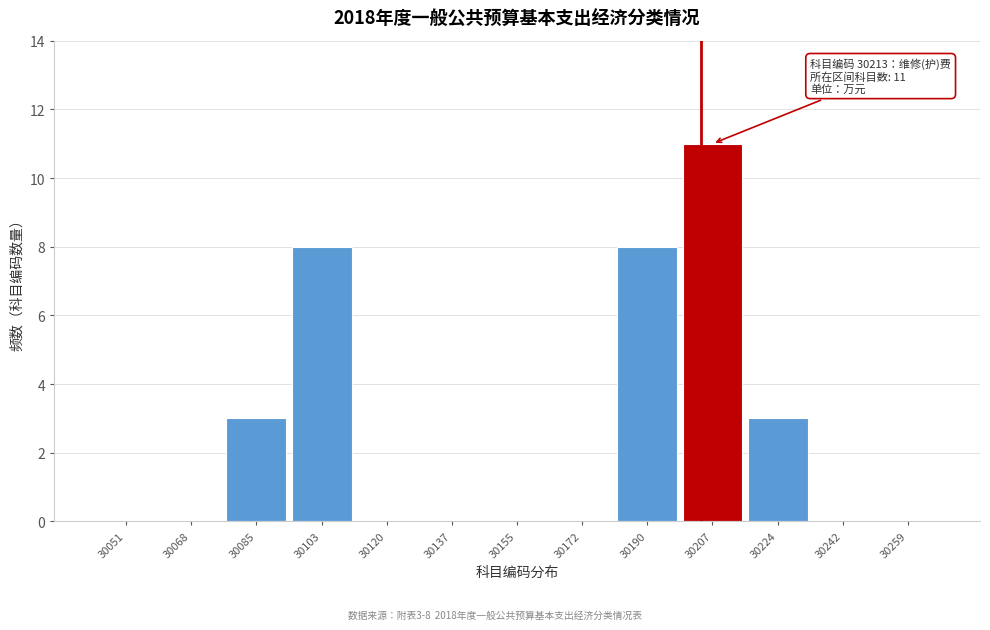

Reading left to right, extract all data points from this chart.

30051=0	30068=0	30085=3	30103=8	30120=0	30137=0	30155=0	30172=0	30190=8	30207=11	30224=3	30242=0	30259=0